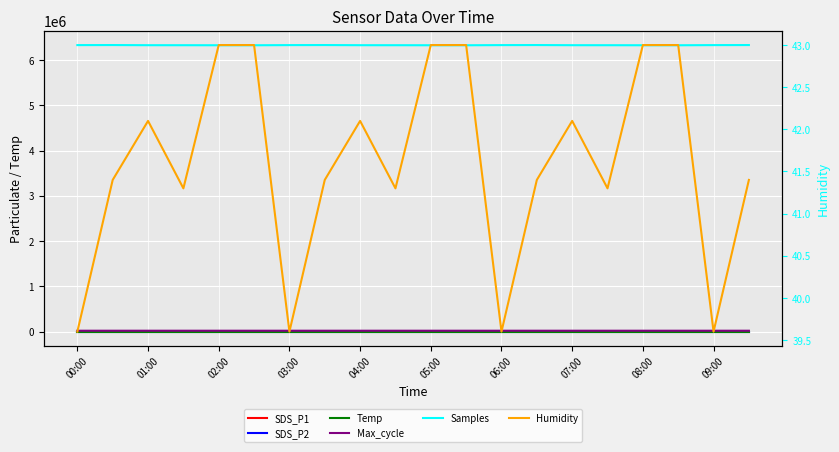

Is the value of SDS_P2 at 01:00 greater than the value of Temp at 01:00?

Yes